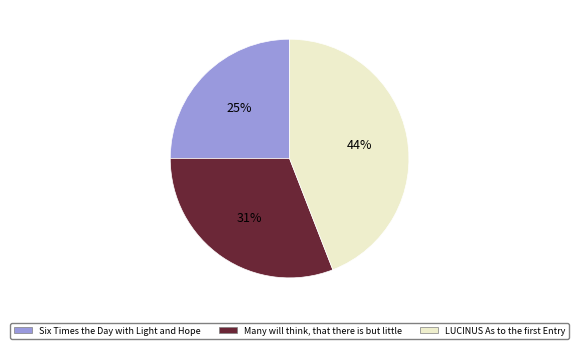

What is the ratio of the value at Many will think, that there is but little to the value at Six Times the Day with Light and Hope?

1.2